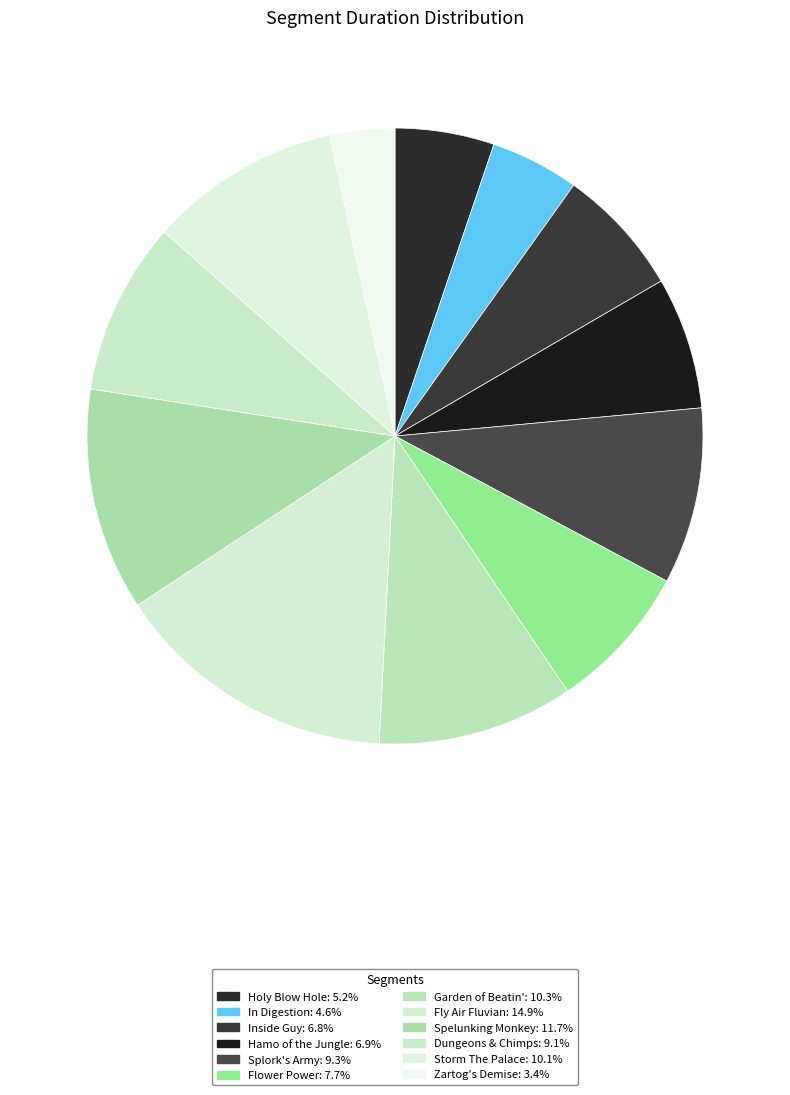

The Storm The Palace slice represents 22% of the pie. True or false?

False